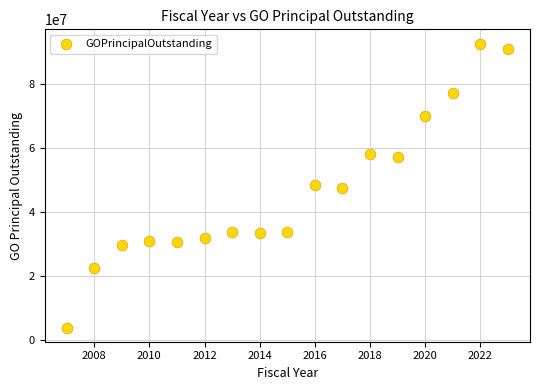

What is the range of X values (max minus min)?

16